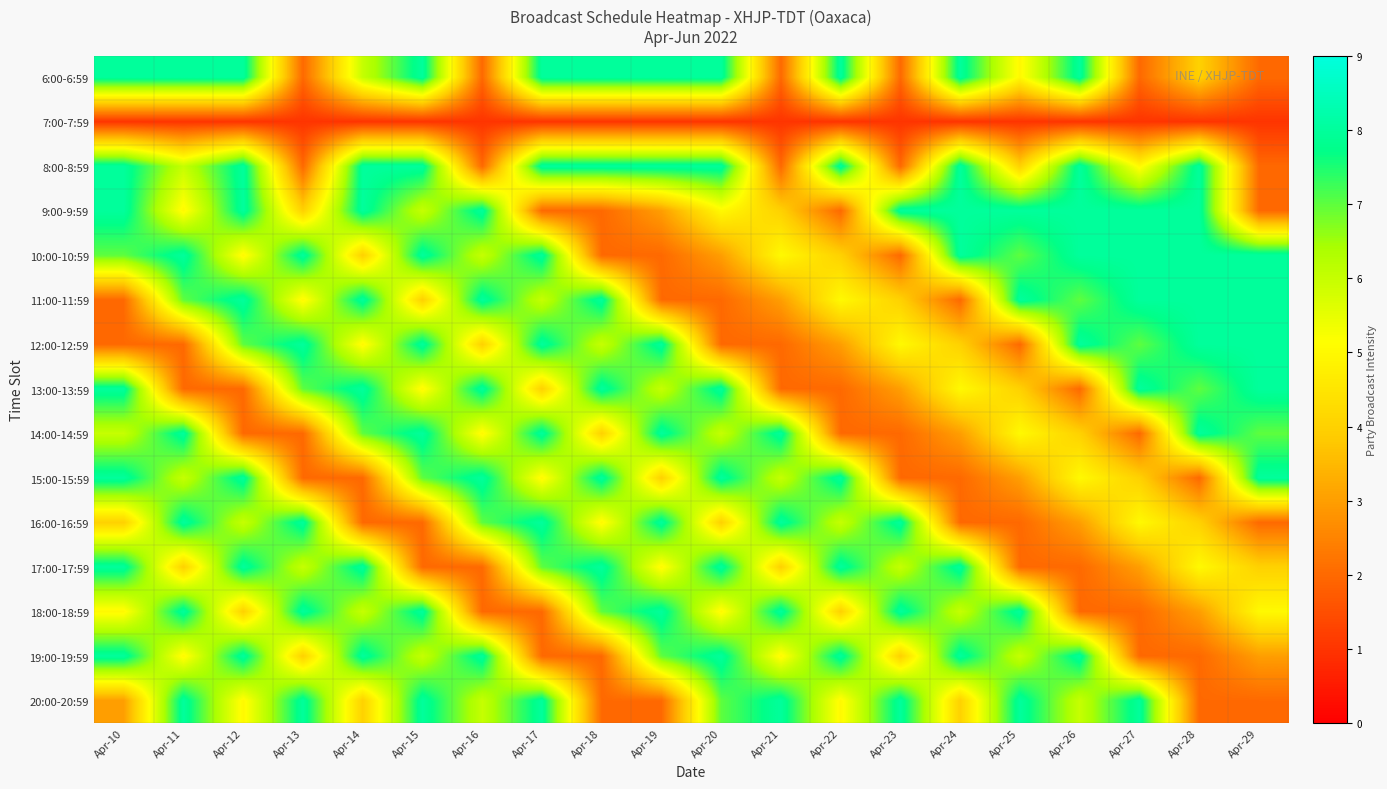

At which category is the sum across all series the highest?

Apr-15